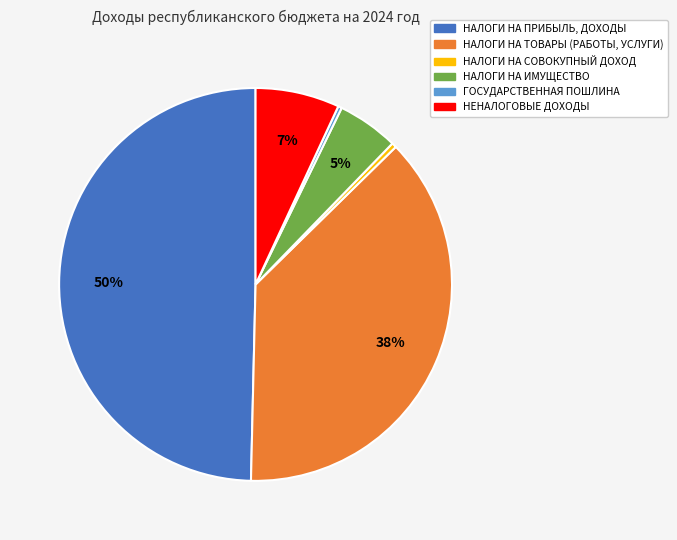

Do НАЛОГИ НА ПРИБЫЛЬ, ДОХОДЫ and НАЛОГИ НА ИМУЩЕСТВО together represent more than half of the pie?

Yes